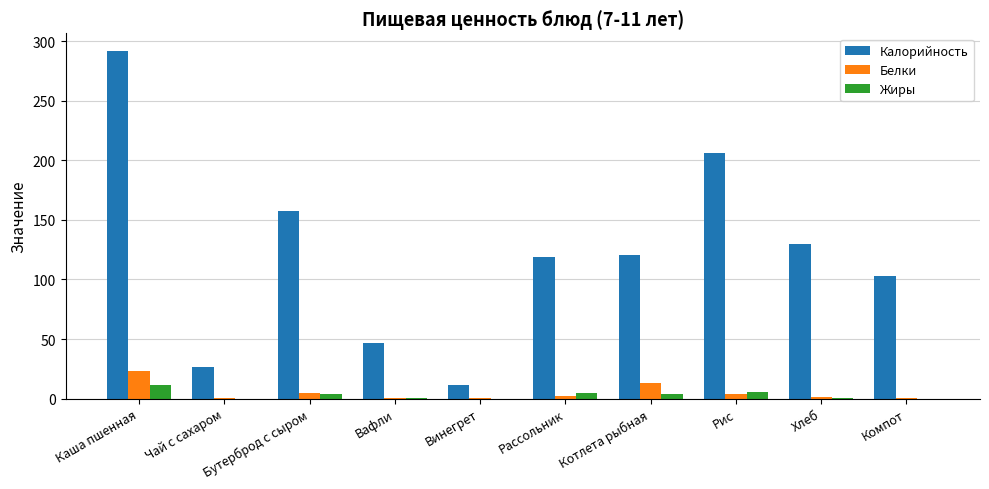

Between Рис and Хлеб, which series saw the biggest shift?

Калорийность